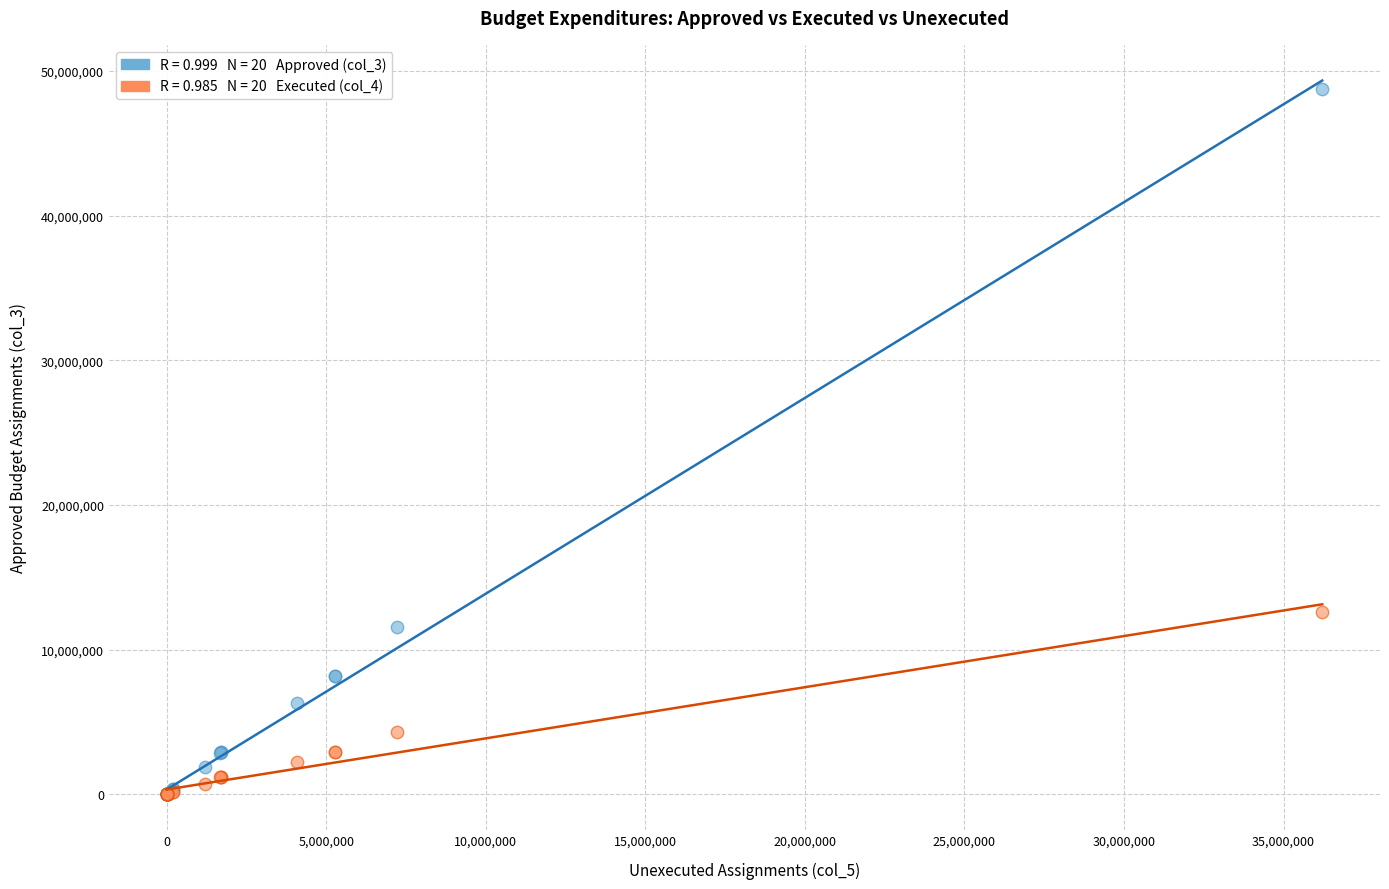

Across all series, what Y value is closest to 24391468?

12573068.5